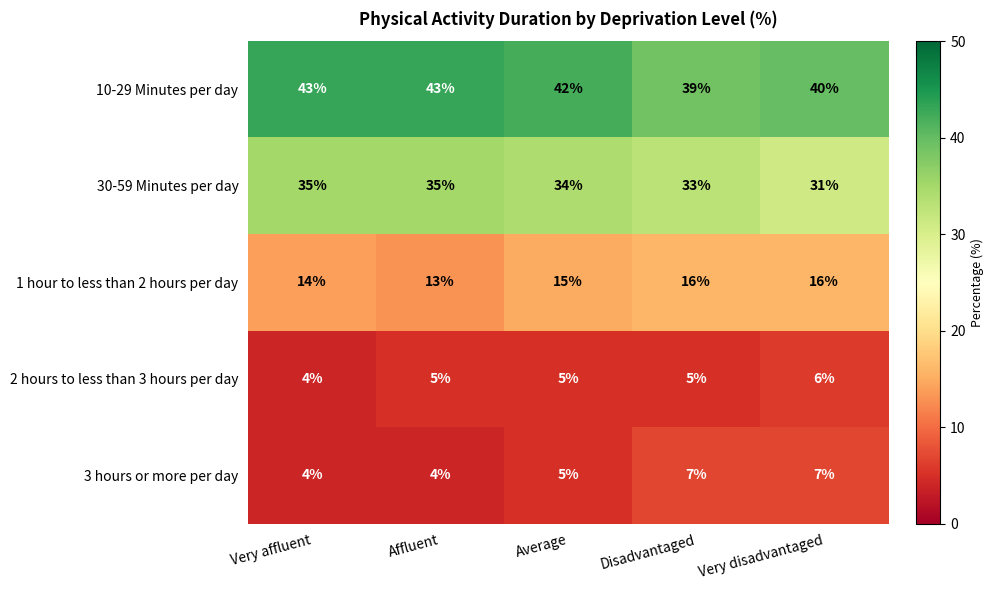

What is the difference between the second highest and second lowest values in the 3 hours or more per day series?

3